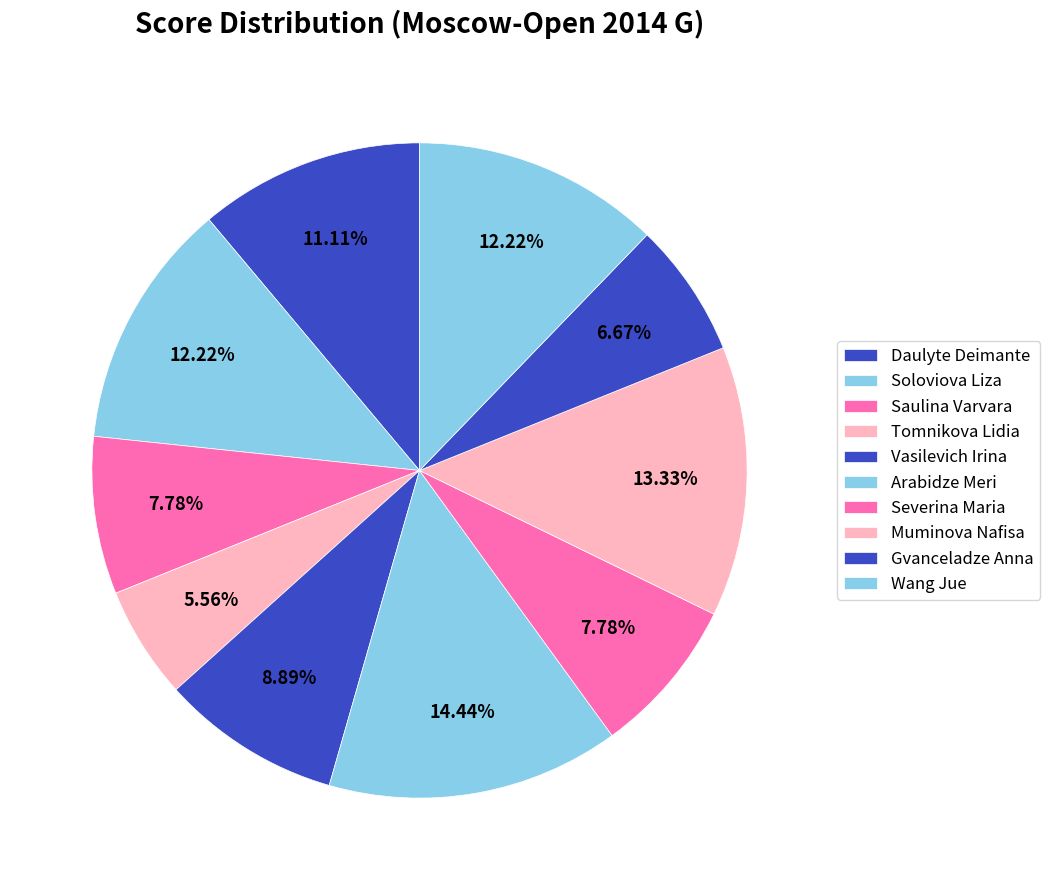

Which category has the biggest portion of the pie?

Arabidze Meri